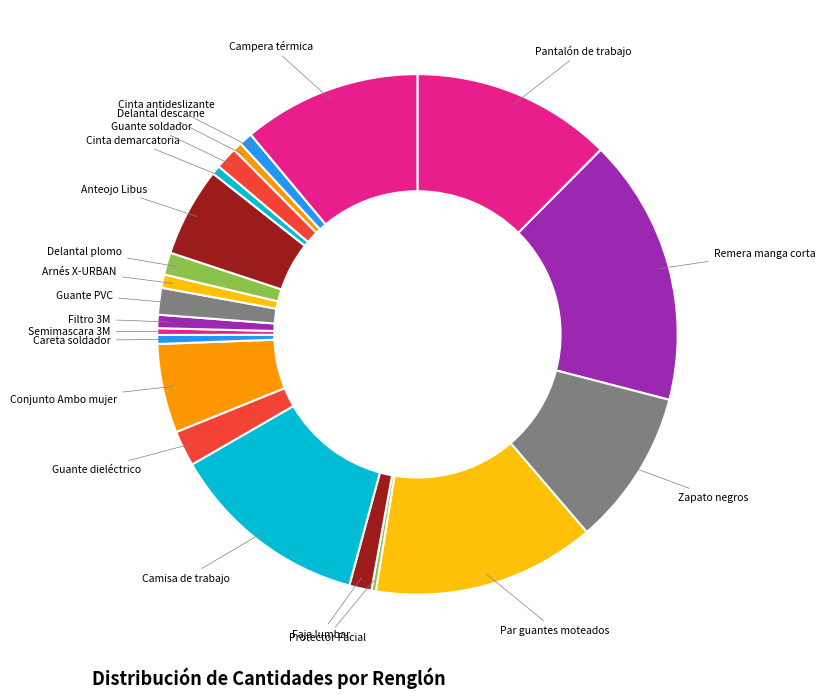

Is there a majority slice in this chart?

No